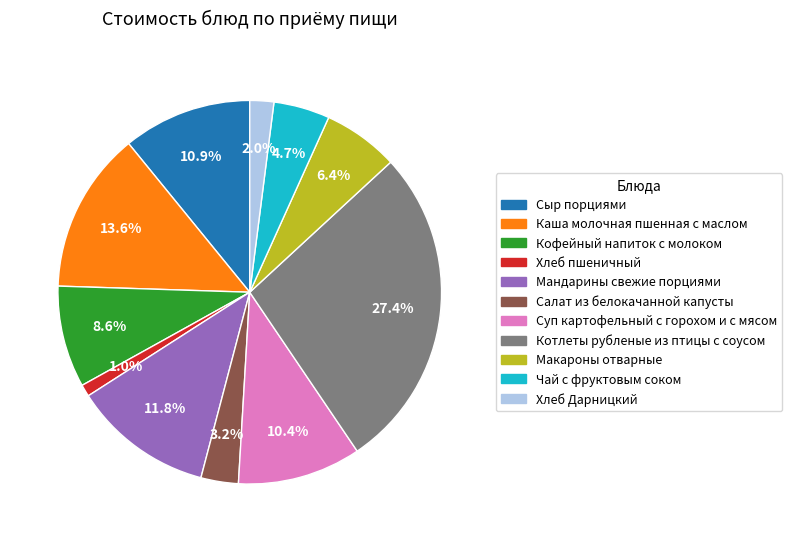

True or false: Чай с фруктовым соком accounts for 5% of the total.

True